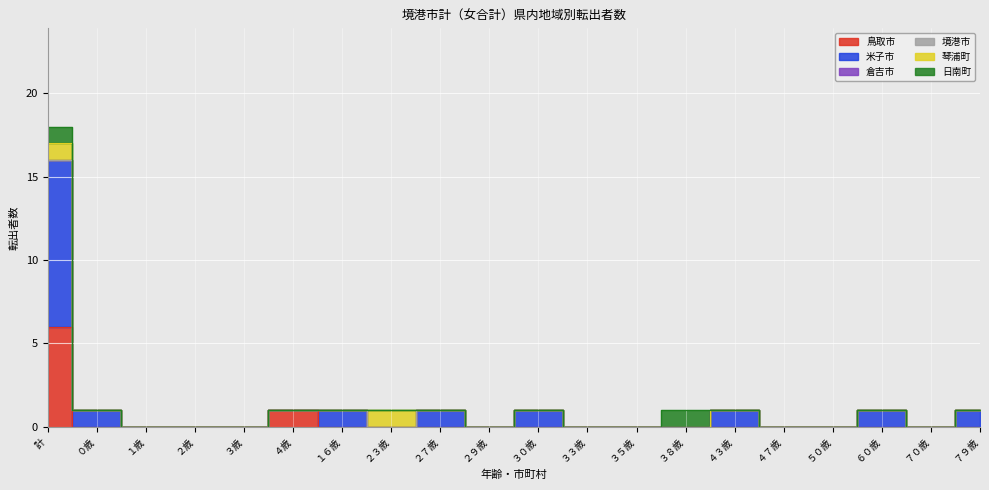

Reading left to right, transcribe all the data shown in this chart.

鳥取市: 計=6	０歳=0	１歳=0	２歳=0	３歳=0	４歳=1	１６歳=0	２３歳=0	２７歳=0	２９歳=0	３０歳=0	３３歳=0	３５歳=0	３８歳=0	４３歳=0	４７歳=0	５０歳=0	６０歳=0	７０歳=0	７９歳=0
米子市: 計=10	０歳=1	１歳=0	２歳=0	３歳=0	４歳=0	１６歳=1	２３歳=0	２７歳=1	２９歳=0	３０歳=1	３３歳=0	３５歳=0	３８歳=0	４３歳=1	４７歳=0	５０歳=0	６０歳=1	７０歳=0	７９歳=1
倉吉市: 計=0	０歳=0	１歳=0	２歳=0	３歳=0	４歳=0	１６歳=0	２３歳=0	２７歳=0	２９歳=0	３０歳=0	３３歳=0	３５歳=0	３８歳=0	４３歳=0	４７歳=0	５０歳=0	６０歳=0	７０歳=0	７９歳=0
境港市: 計=0	０歳=0	１歳=0	２歳=0	３歳=0	４歳=0	１６歳=0	２３歳=0	２７歳=0	２９歳=0	３０歳=0	３３歳=0	３５歳=0	３８歳=0	４３歳=0	４７歳=0	５０歳=0	６０歳=0	７０歳=0	７９歳=0
琴浦町: 計=1	０歳=0	１歳=0	２歳=0	３歳=0	４歳=0	１６歳=0	２３歳=1	２７歳=0	２９歳=0	３０歳=0	３３歳=0	３５歳=0	３８歳=0	４３歳=0	４７歳=0	５０歳=0	６０歳=0	７０歳=0	７９歳=0
日南町: 計=1	０歳=0	１歳=0	２歳=0	３歳=0	４歳=0	１６歳=0	２３歳=0	２７歳=0	２９歳=0	３０歳=0	３３歳=0	３５歳=0	３８歳=1	４３歳=0	４７歳=0	５０歳=0	６０歳=0	７０歳=0	７９歳=0